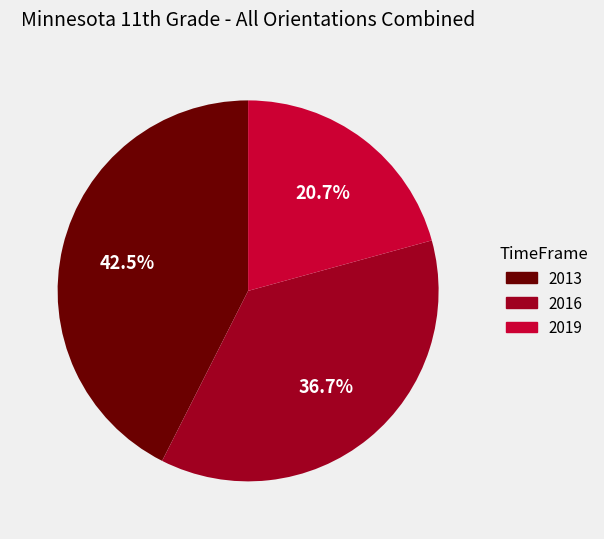

Is there a majority slice in this chart?

No